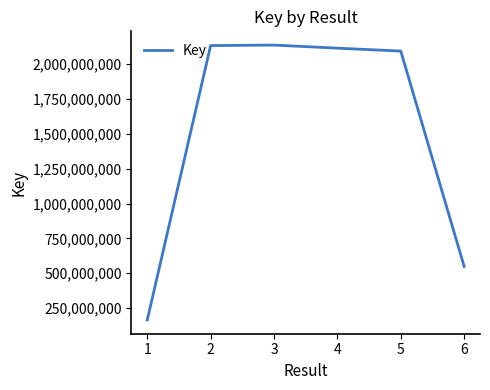

What is the approximate value at 3?

2135962726